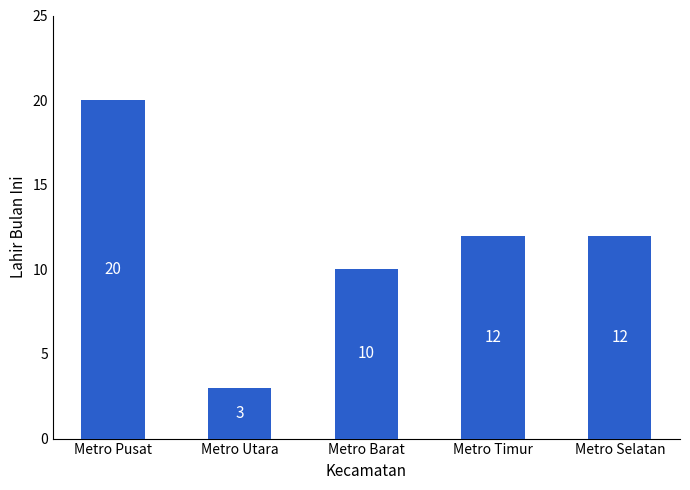

What is the label of the 5th bar from the right?

Metro Pusat